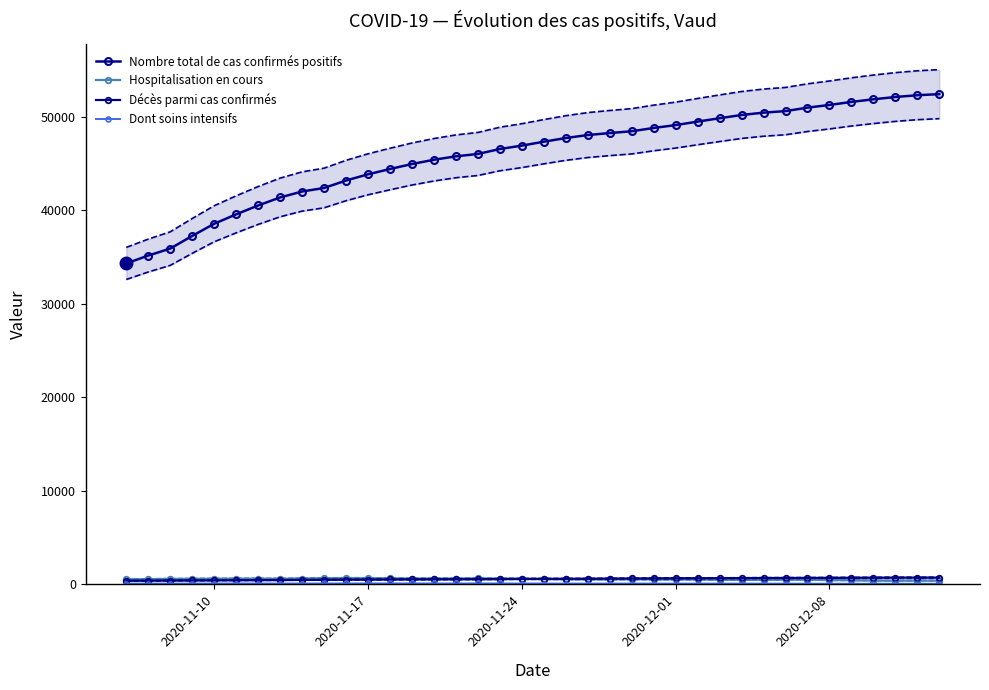

What is the approximate value of Hospitalisation en cours at 2020-12-08, to the nearest 10?

470